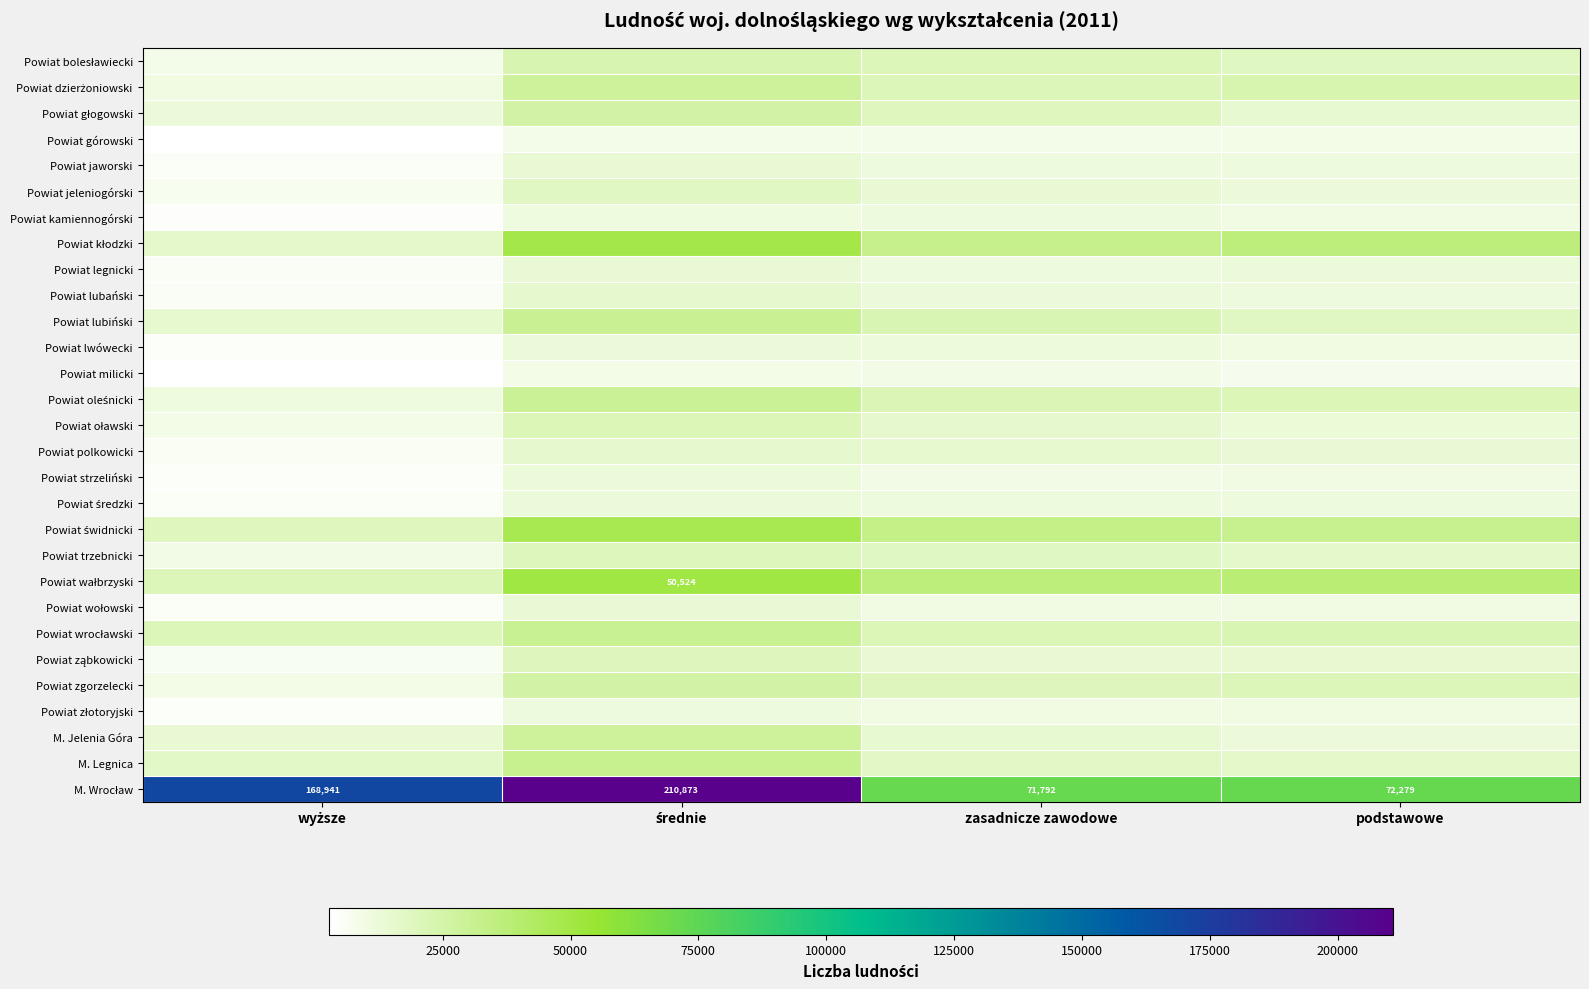

What is the total value across all series at średnie?

841683